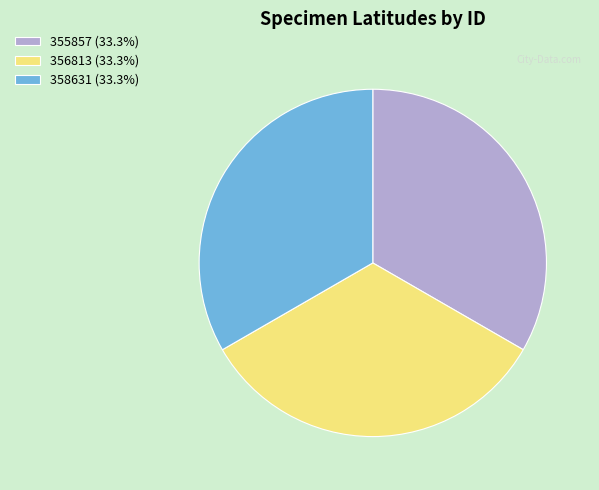

Do 356813 (33.3%) and 358631 (33.3%) together represent more than half of the pie?

Yes